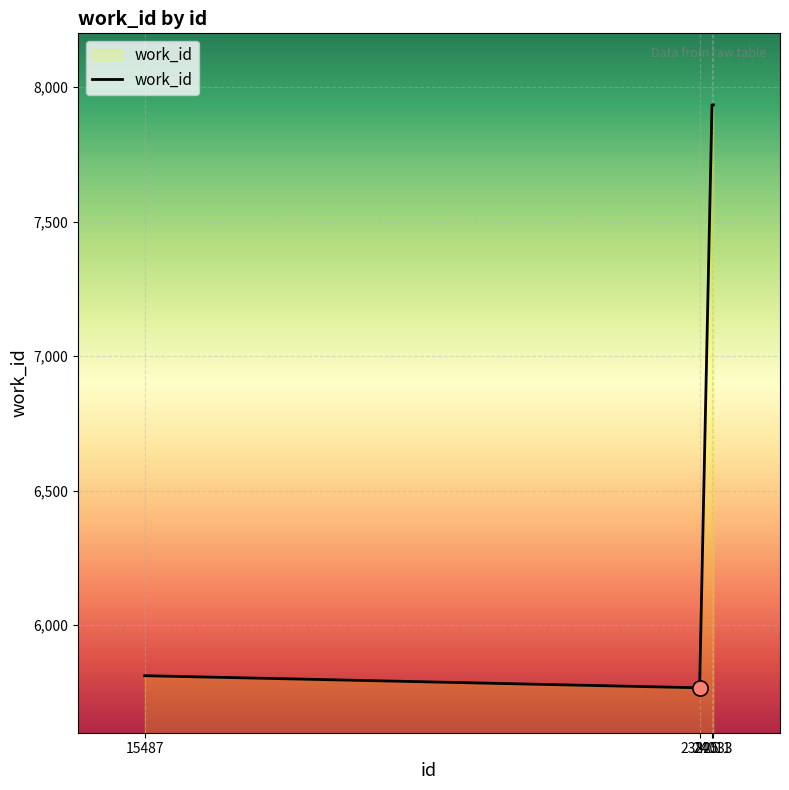

What is the change in value from 15487 to 24011?

+2122